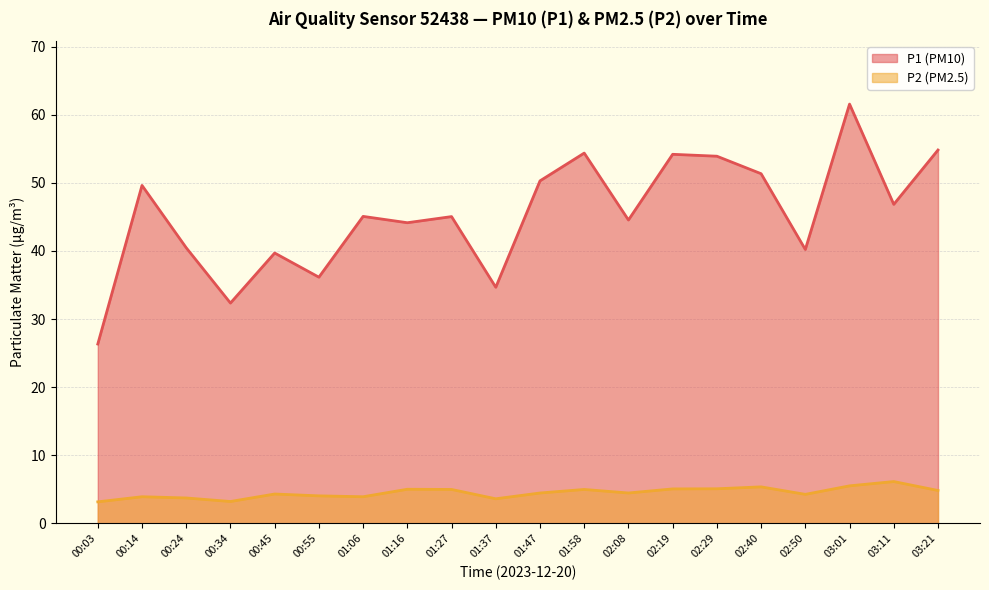

Reading right to left, list all the values displayed in this chart.

P1: 03:21=54.8	03:11=46.9	03:01=61.6	02:50=40.2	02:40=51.4	02:29=53.9	02:19=54.2	02:08=44.5	01:58=54.4	01:47=50.3	01:37=34.7	01:27=45.0	01:16=44.1	01:06=45.1	00:55=36.1	00:45=39.7	00:34=32.4	00:24=40.5	00:14=49.6	00:03=26.3
P2: 03:21=4.8	03:11=6.1	03:01=5.5	02:50=4.2	02:40=5.3	02:29=5.1	02:19=5.0	02:08=4.5	01:58=5.0	01:47=4.5	01:37=3.6	01:27=5.0	01:16=5.0	01:06=3.9	00:55=4.0	00:45=4.3	00:34=3.2	00:24=3.7	00:14=3.9	00:03=3.1